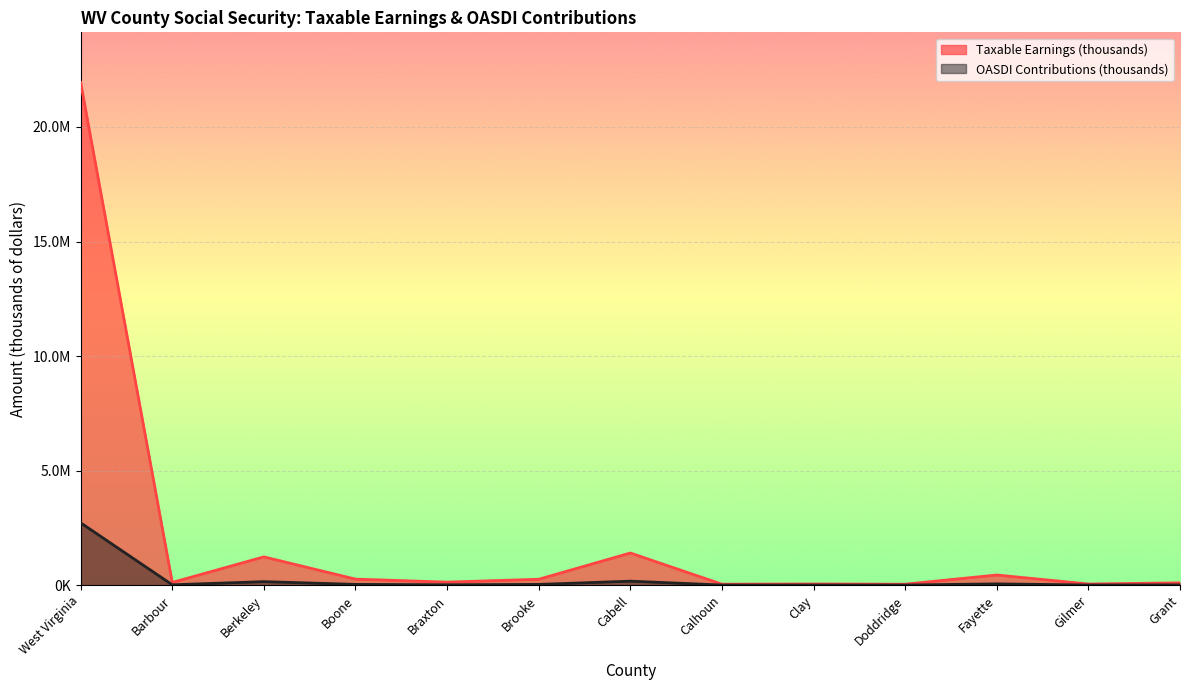

True or false: OASDI Contributions (thousands) and Taxable Earnings (thousands) cross at least once.

False